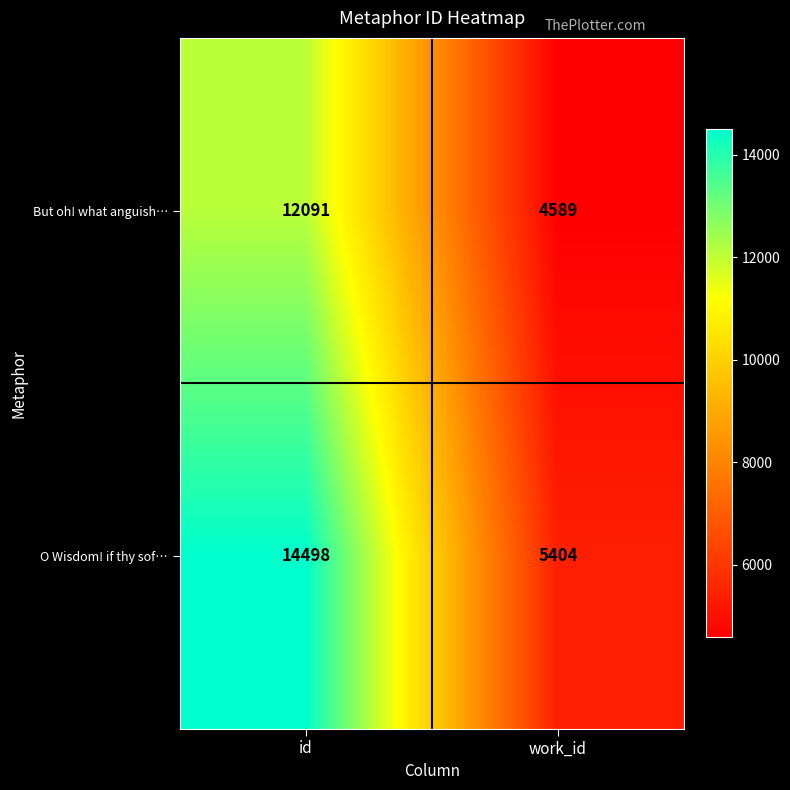

The O Wisdom! if thy sof… series shows 7381 at work_id. True or false?

False